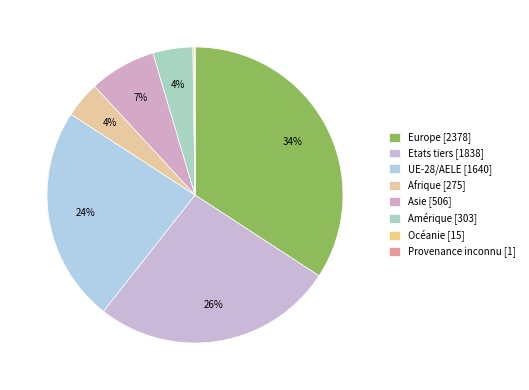

How many slices are in this pie chart?

8